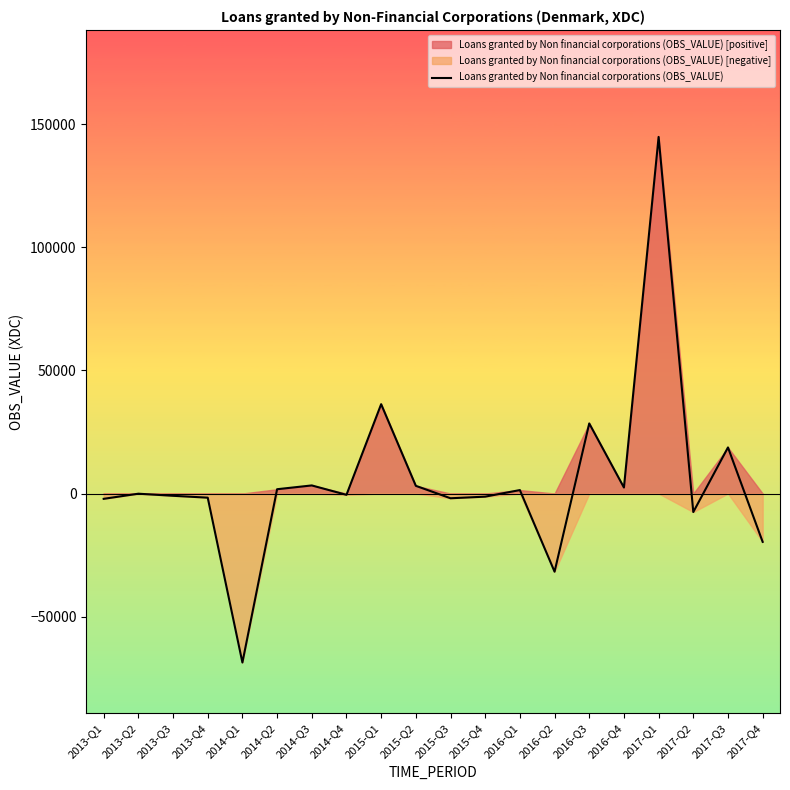

Count the number of data series in this chart.

1